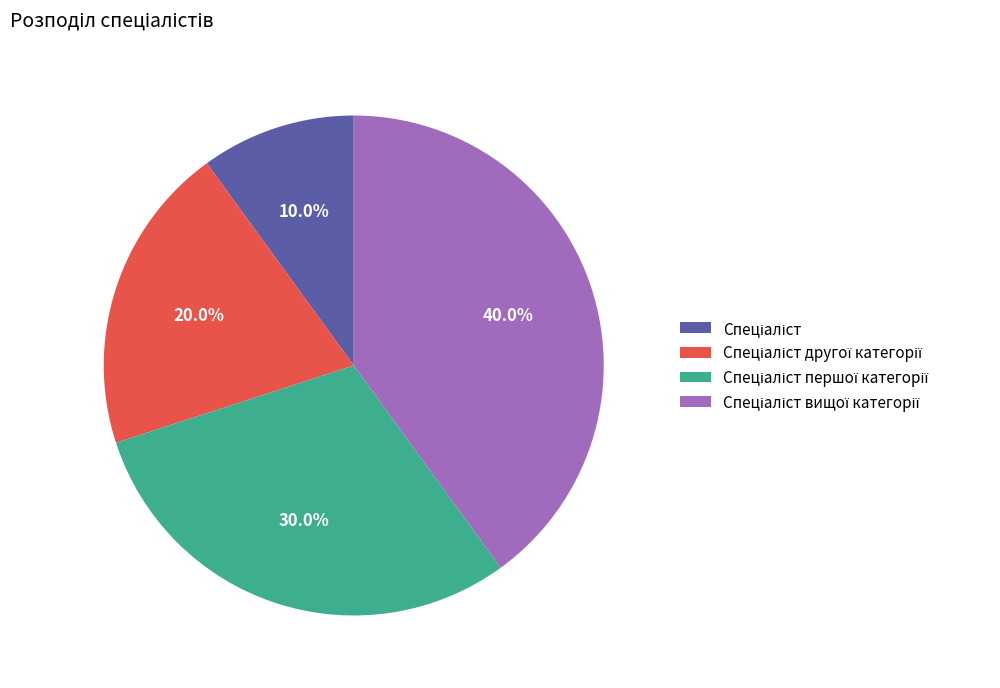

Is there a majority slice in this chart?

No